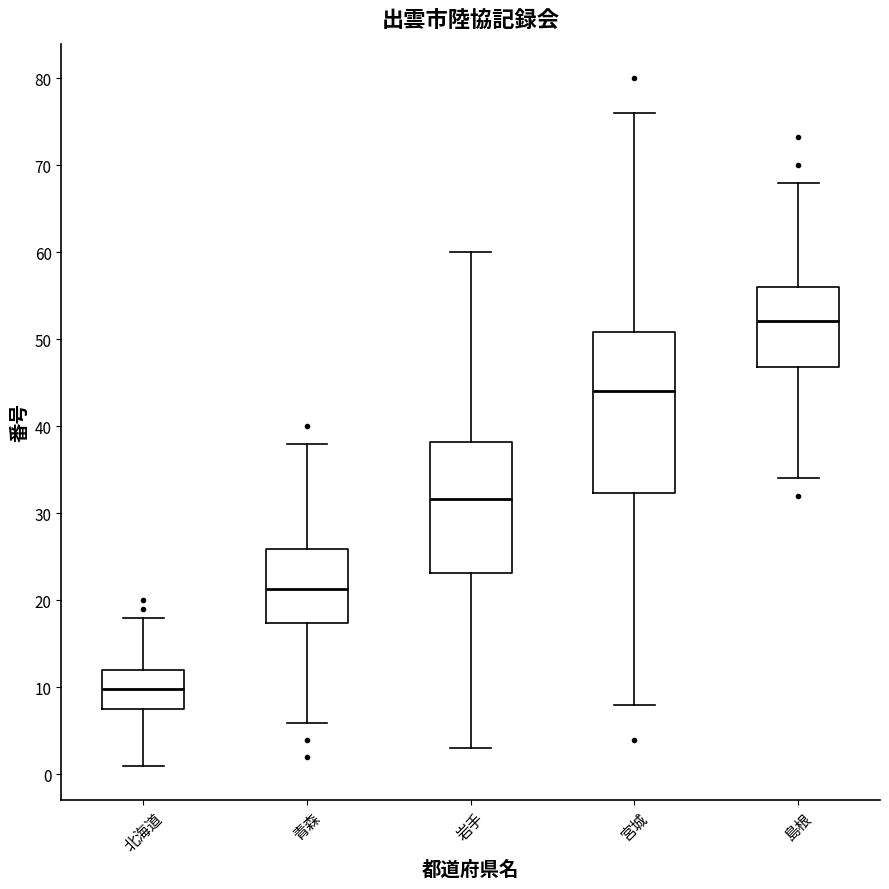

Which box has the lowest median line?

北海道